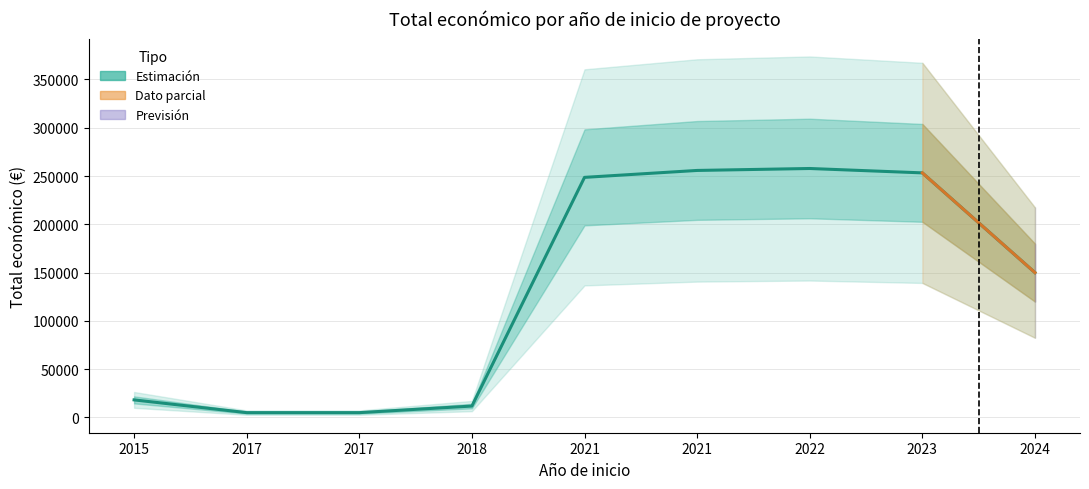

What value does the data have at 2017?

5000